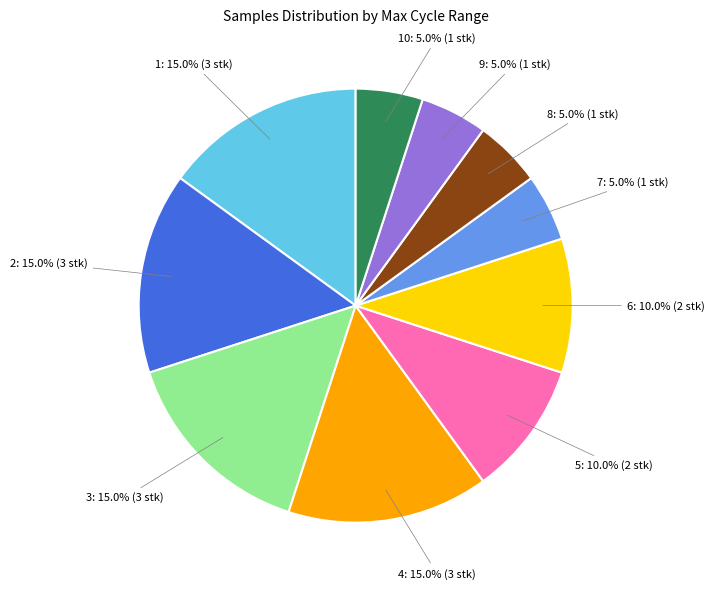

Is there a majority slice in this chart?

No